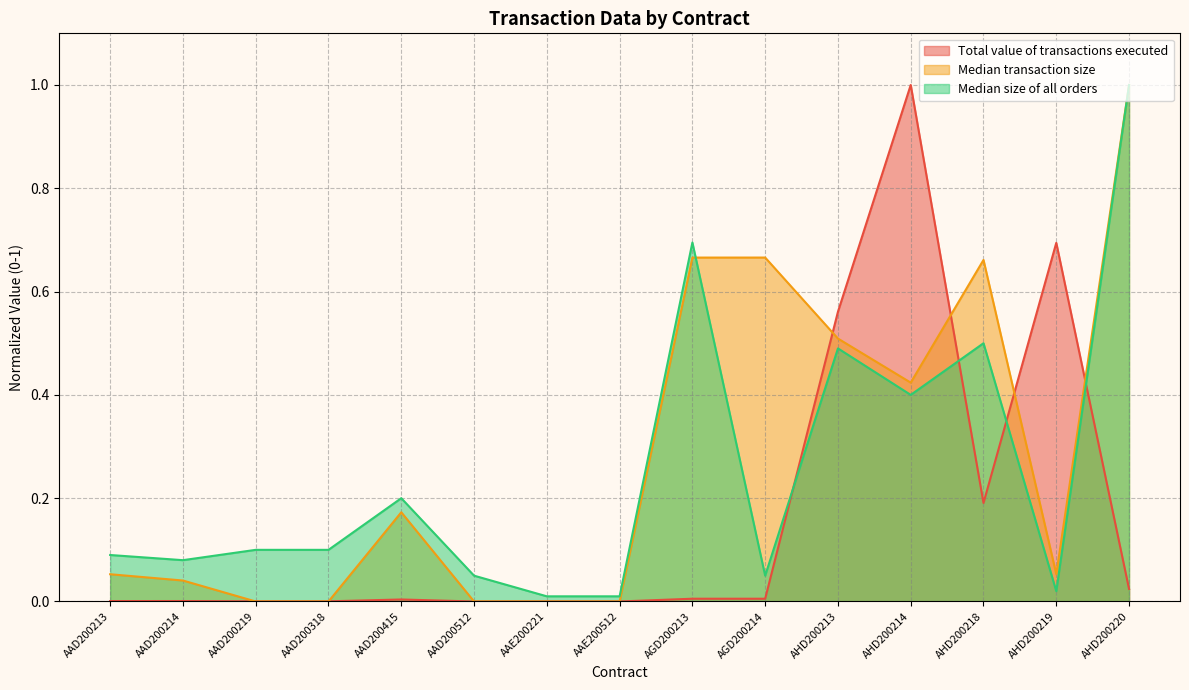

Between which two adjacent categories do Median size of all orders and Median transaction size first intersect?

AGD200213 and AGD200214